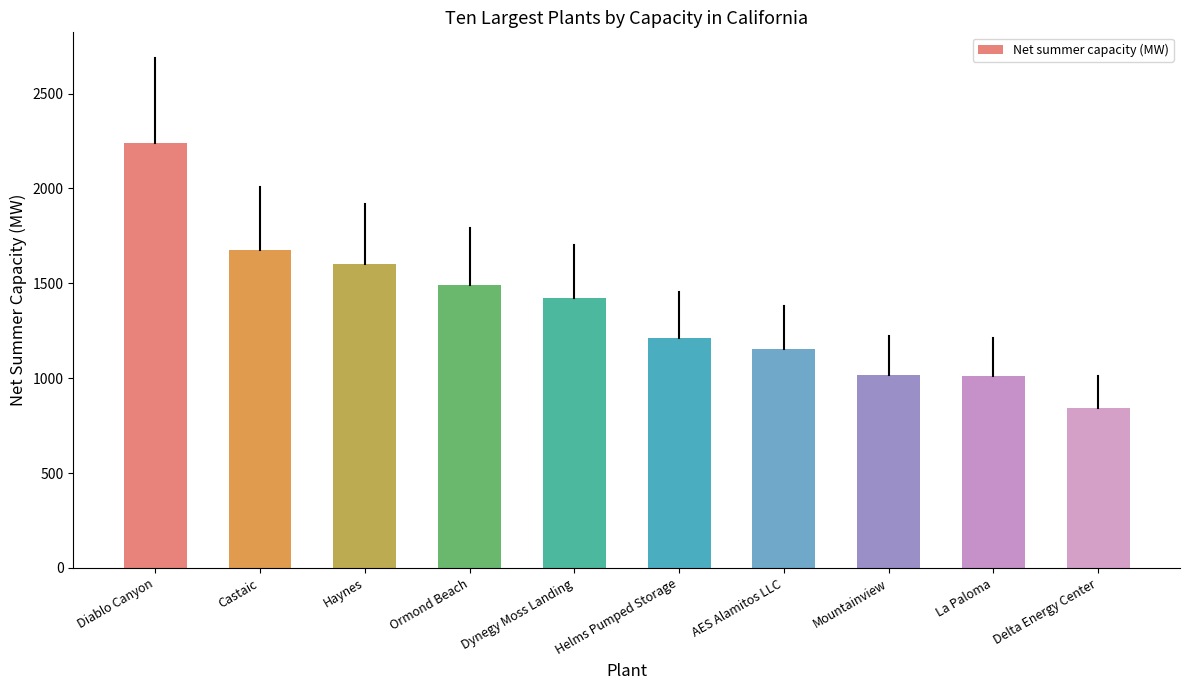

Does the chart contain stacked bars?

No